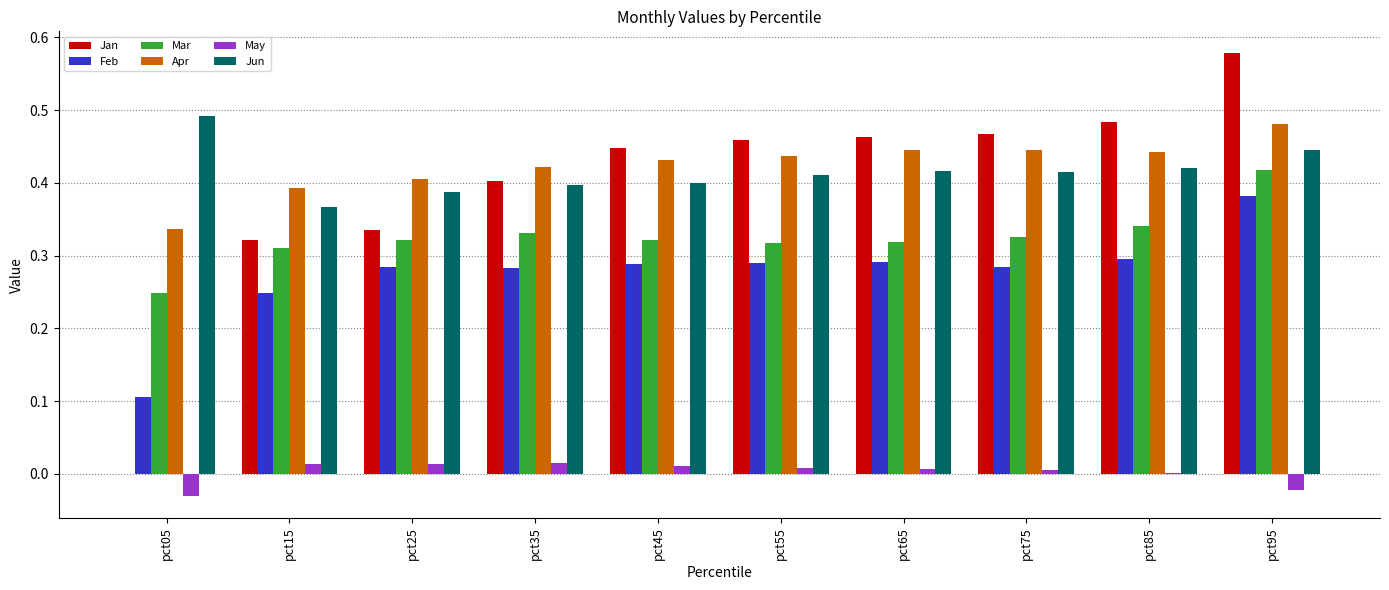

What is the total value across all series at pct95?

2.3